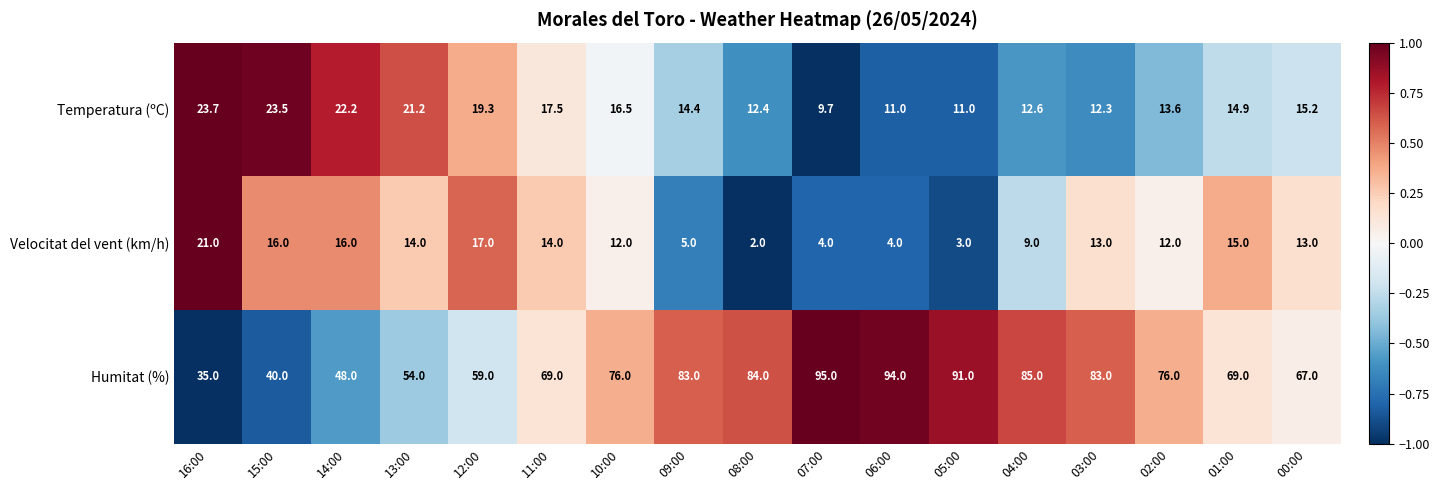

True or false: Temperatura (ºC) has a value of 19.3 at 12:00.

True